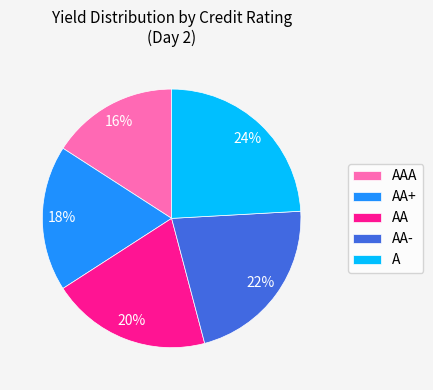

Is there a majority slice in this chart?

No